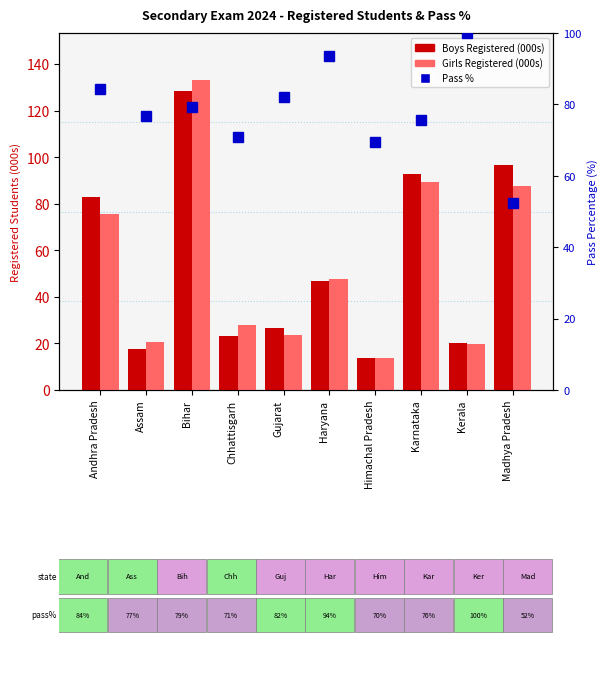

At which category is the sum across all series the highest?

Bihar